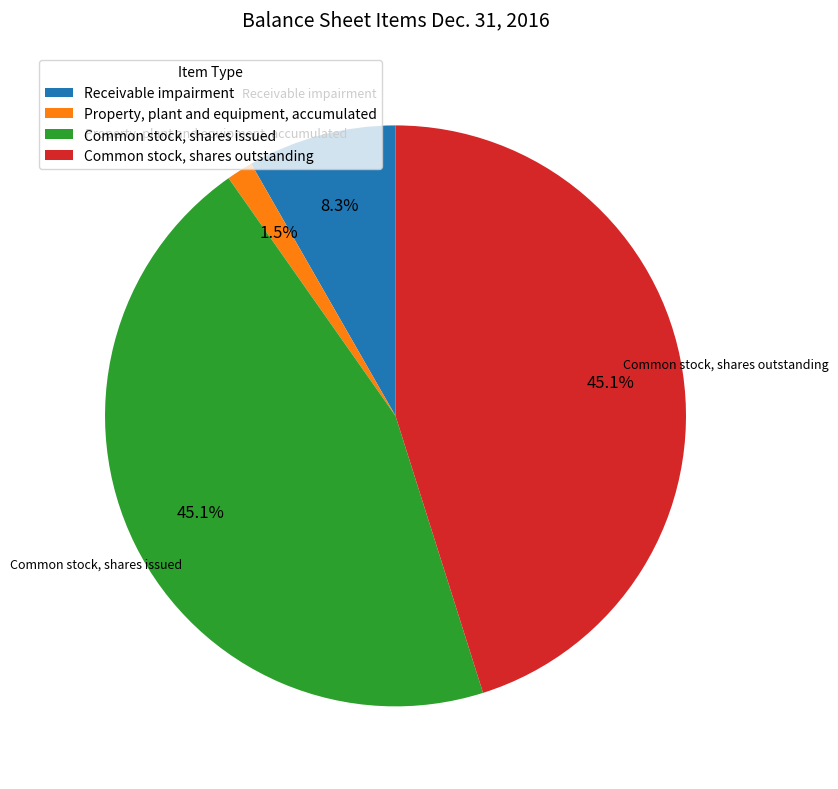

True or false: Receivable impairment accounts for 23% of the total.

False